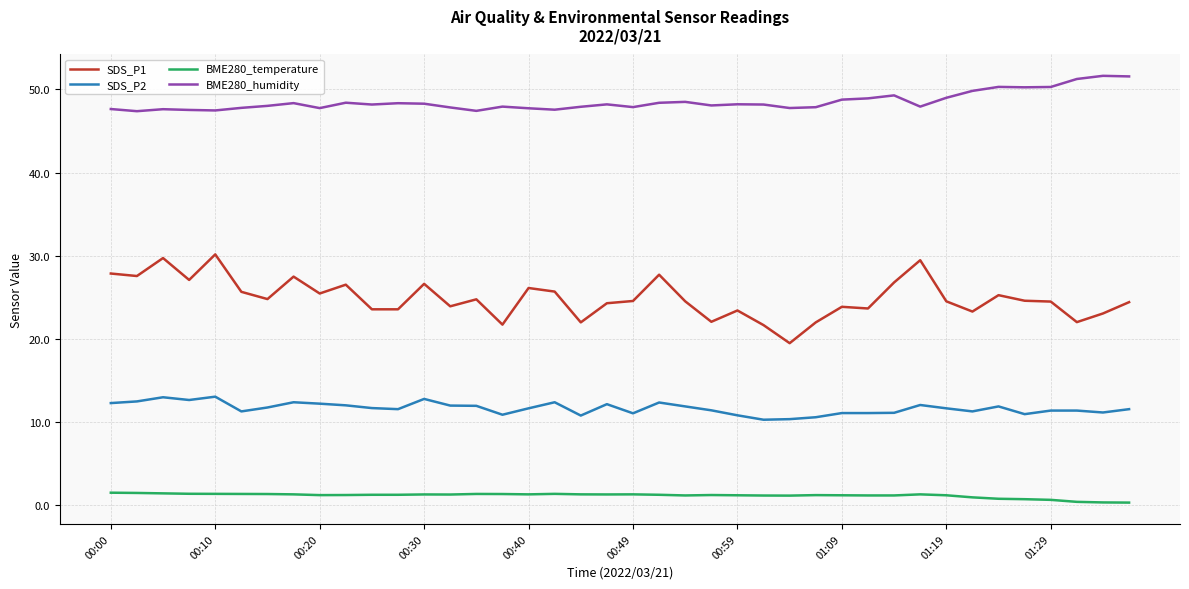

What is the difference between the maximum and second lowest values in the BME280_humidity series?

4.2